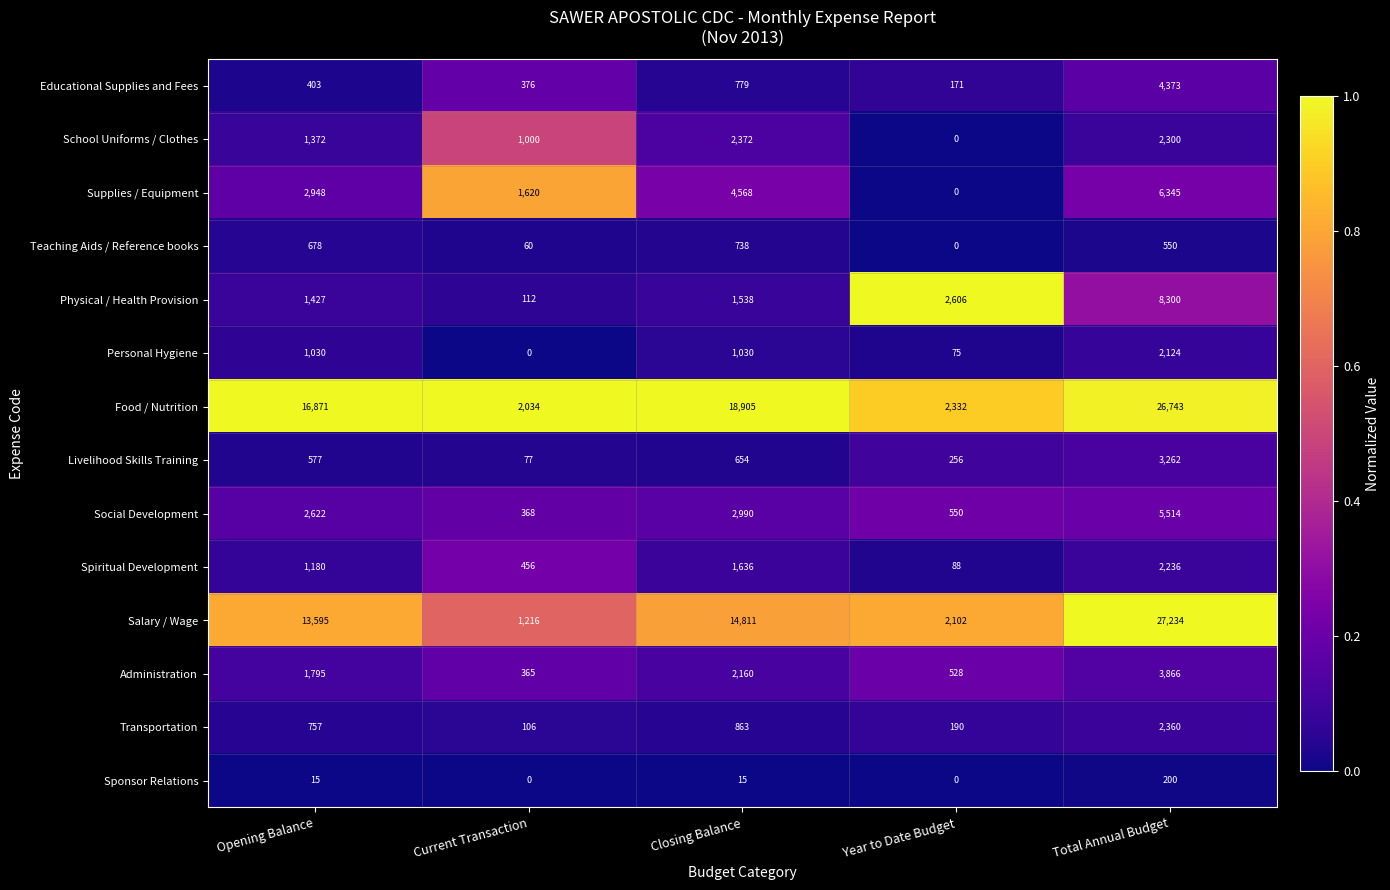

The Food / Nutrition series shows 26743 at Total Annual Budget. True or false?

True